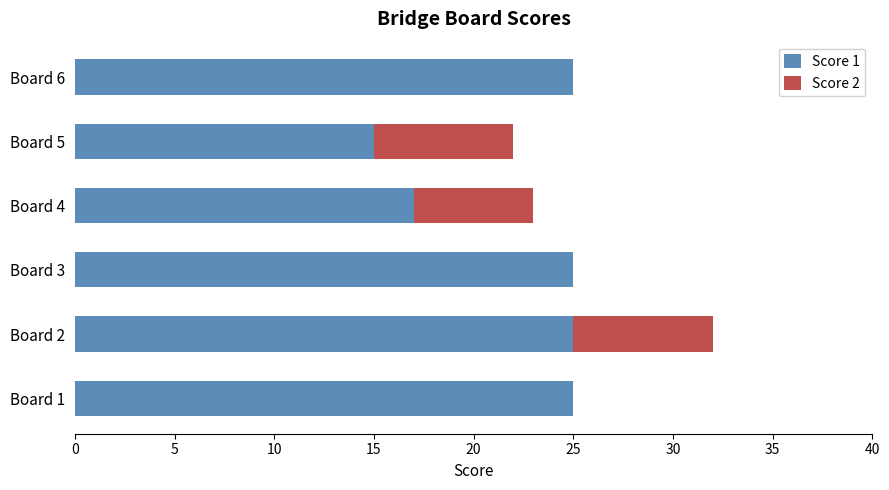

The Score 1 series shows 39 at Board 1. True or false?

False